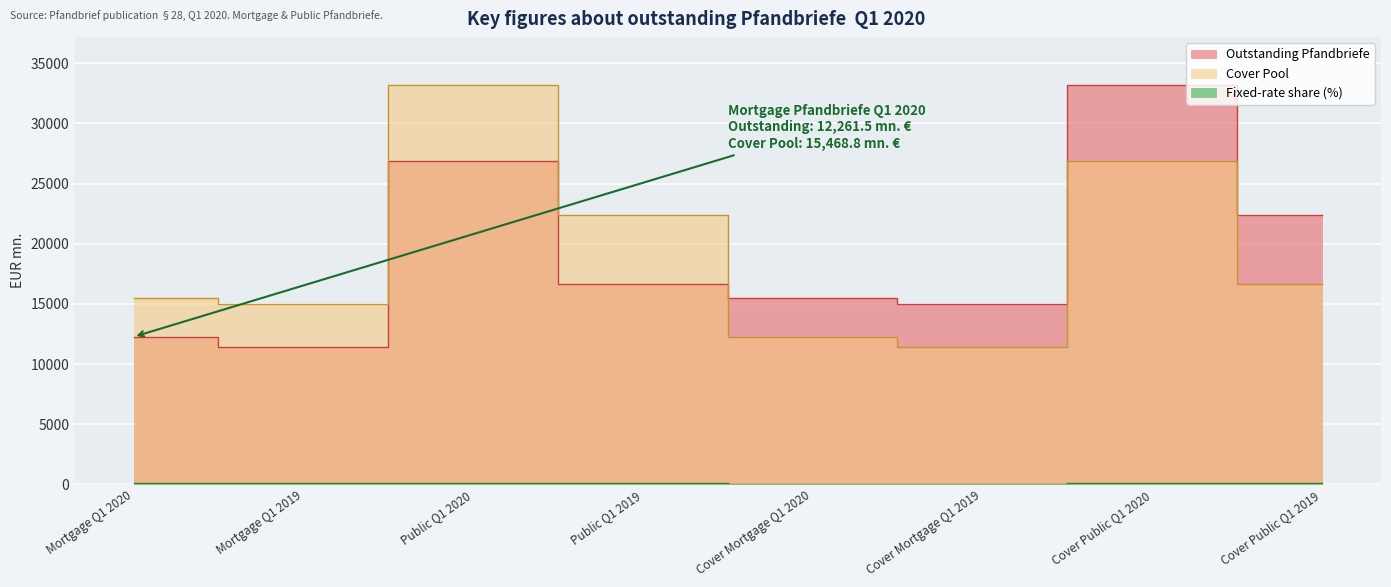

What is the label of the 7th point from the right?

Mortgage Q1 2019